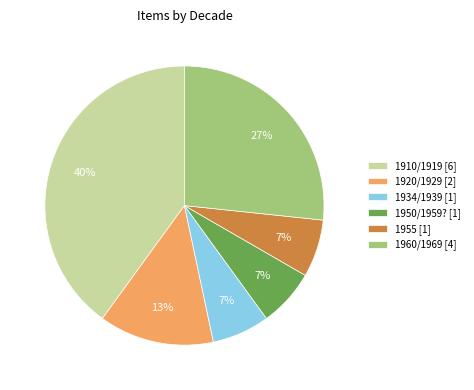

To the nearest percent, what is the average slice percentage?

17%